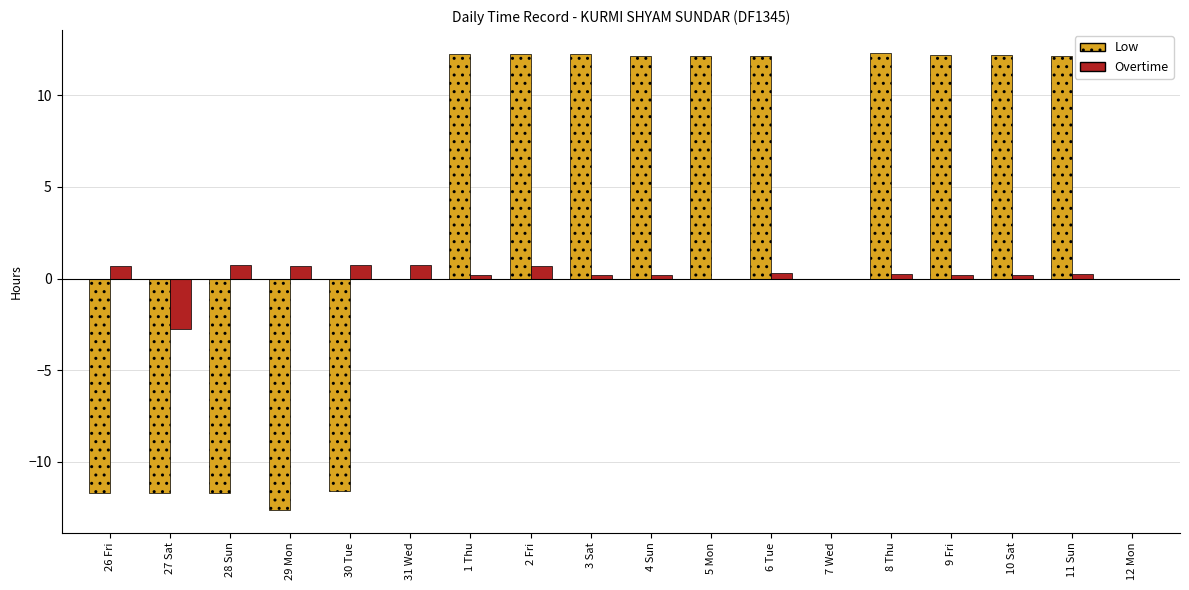

Is it true that Overtime equals 0.2 at 1 Thu?

True